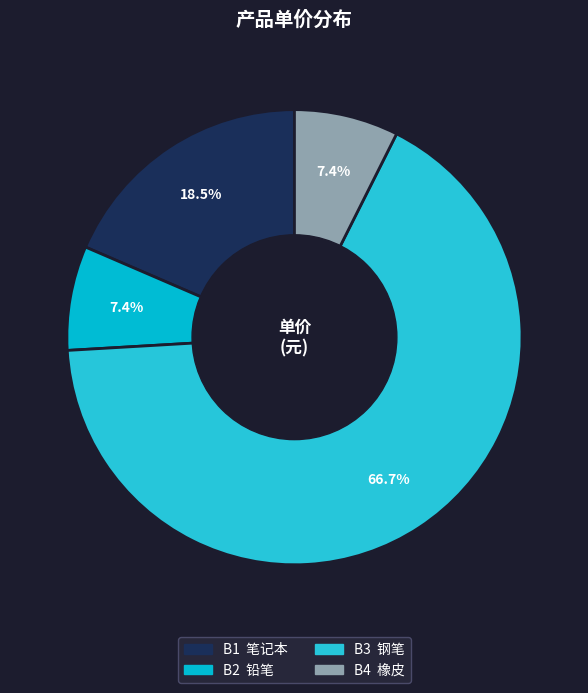

What percentage is NOT represented by B3?

33.3%